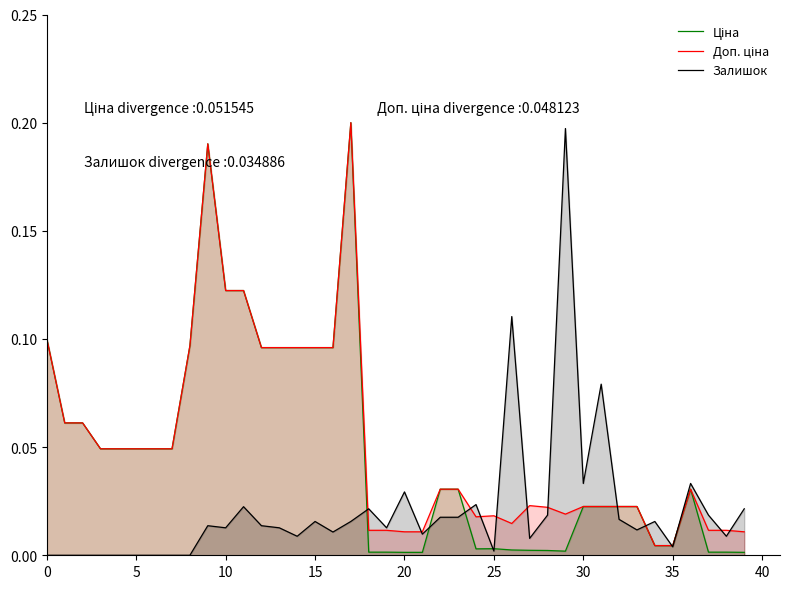

Does the chart display data point markers on the line(s)?

No